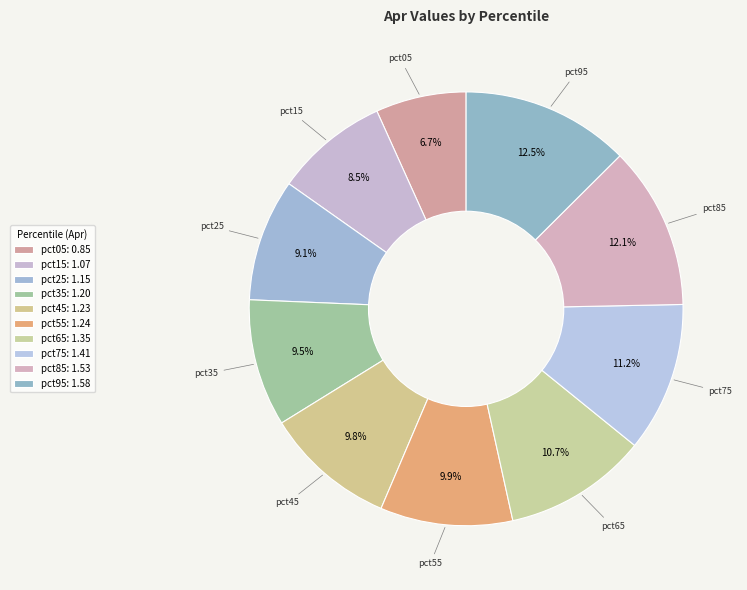

To the nearest percent, what percentage of the pie is pct95?

13%